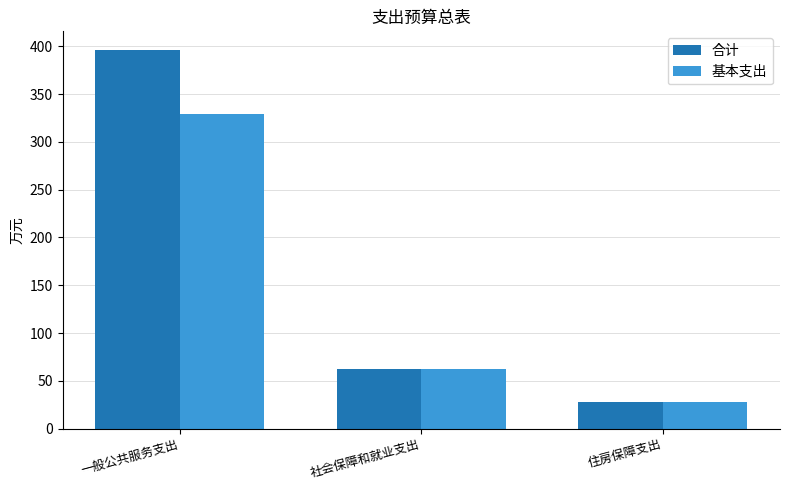

Where does the 基本支出 series first go above 62?

一般公共服务支出